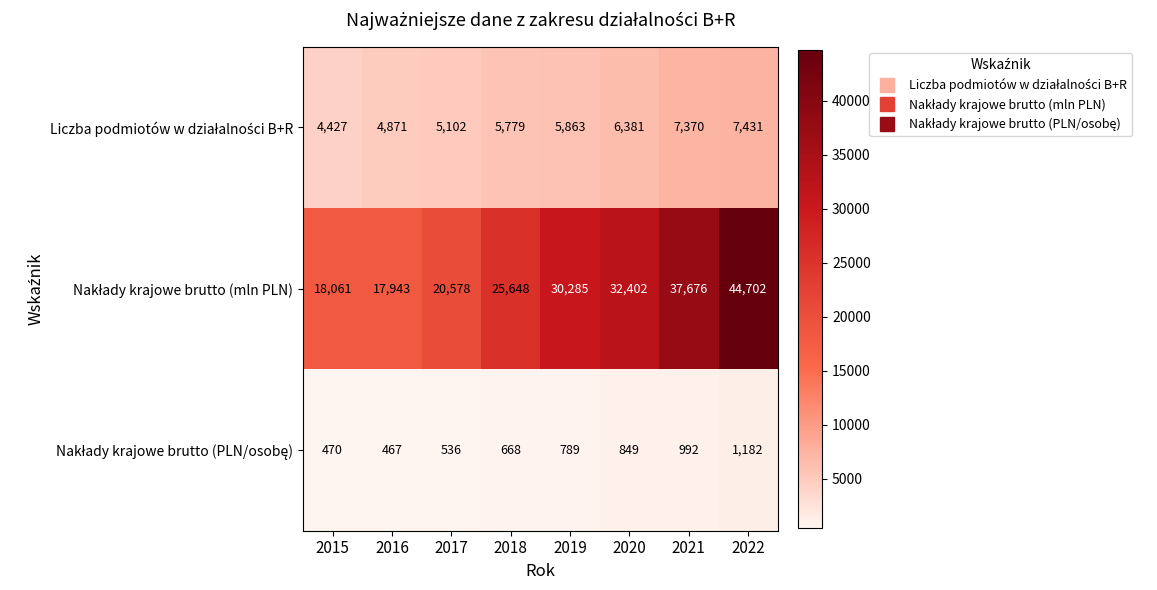

Which label corresponds to the smallest value in the chart?

2016